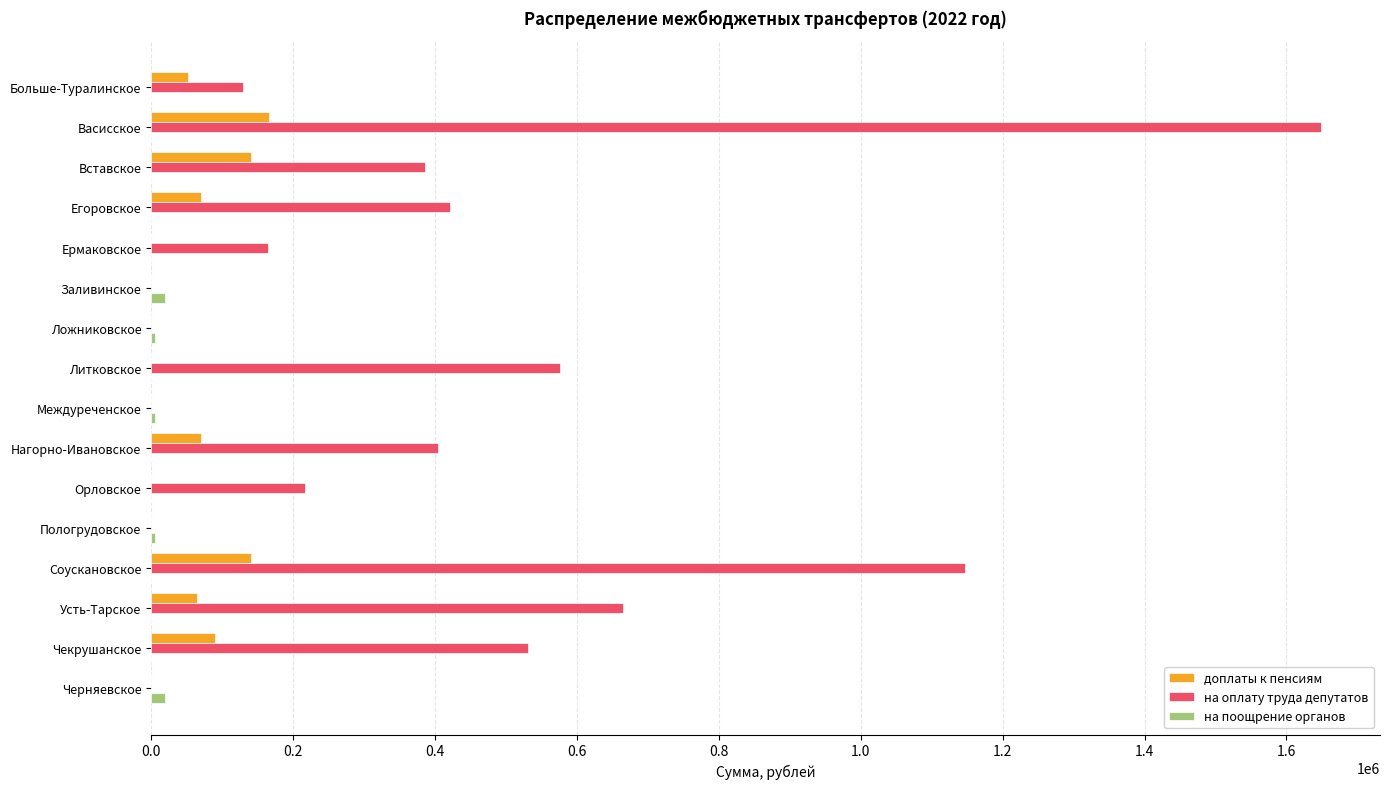

At which category is the sum across all series the highest?

Васисское